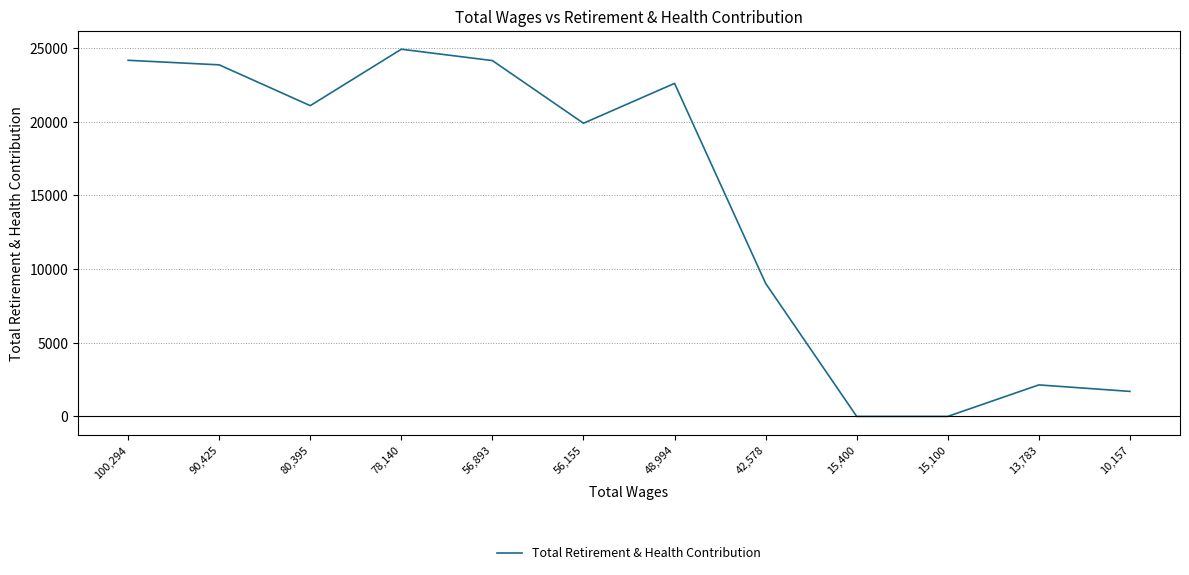

True or false: the data shows 3111 at 13,783.

False